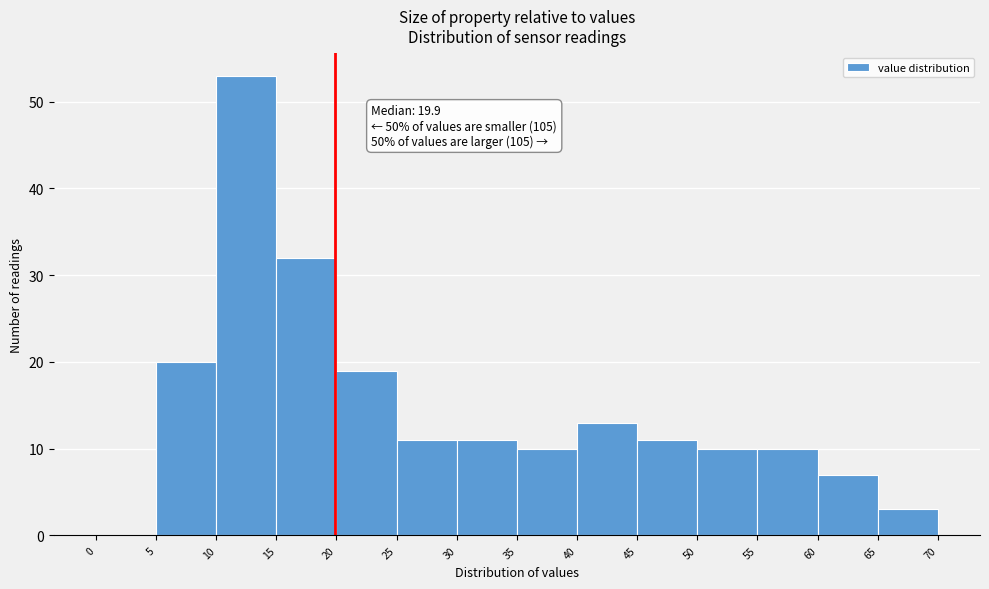

Over which range of the x-axis is the bar tallest?

10 to 15